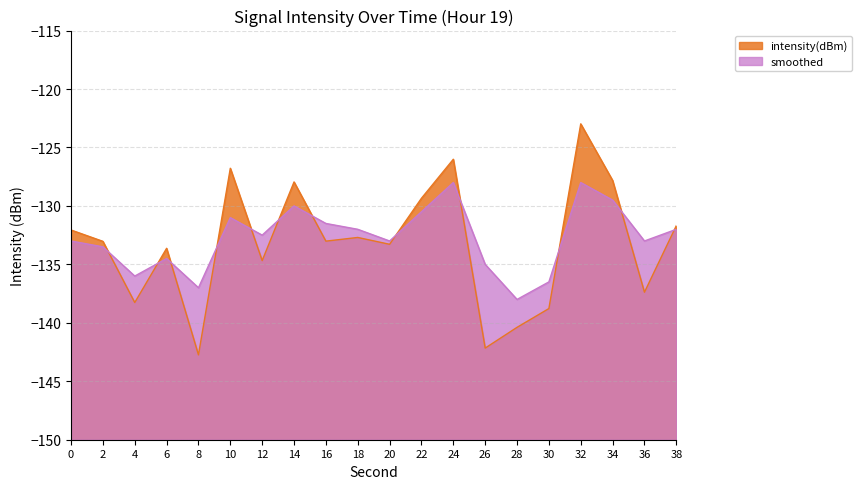

Which category has the highest value across all series?

32